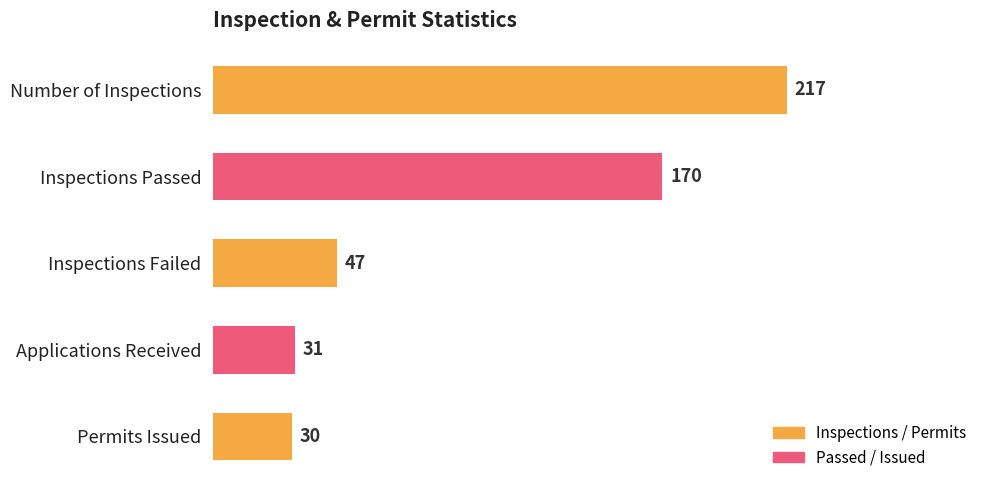

Reading top to bottom, list all the values displayed in this chart.

217	170	47	31	30